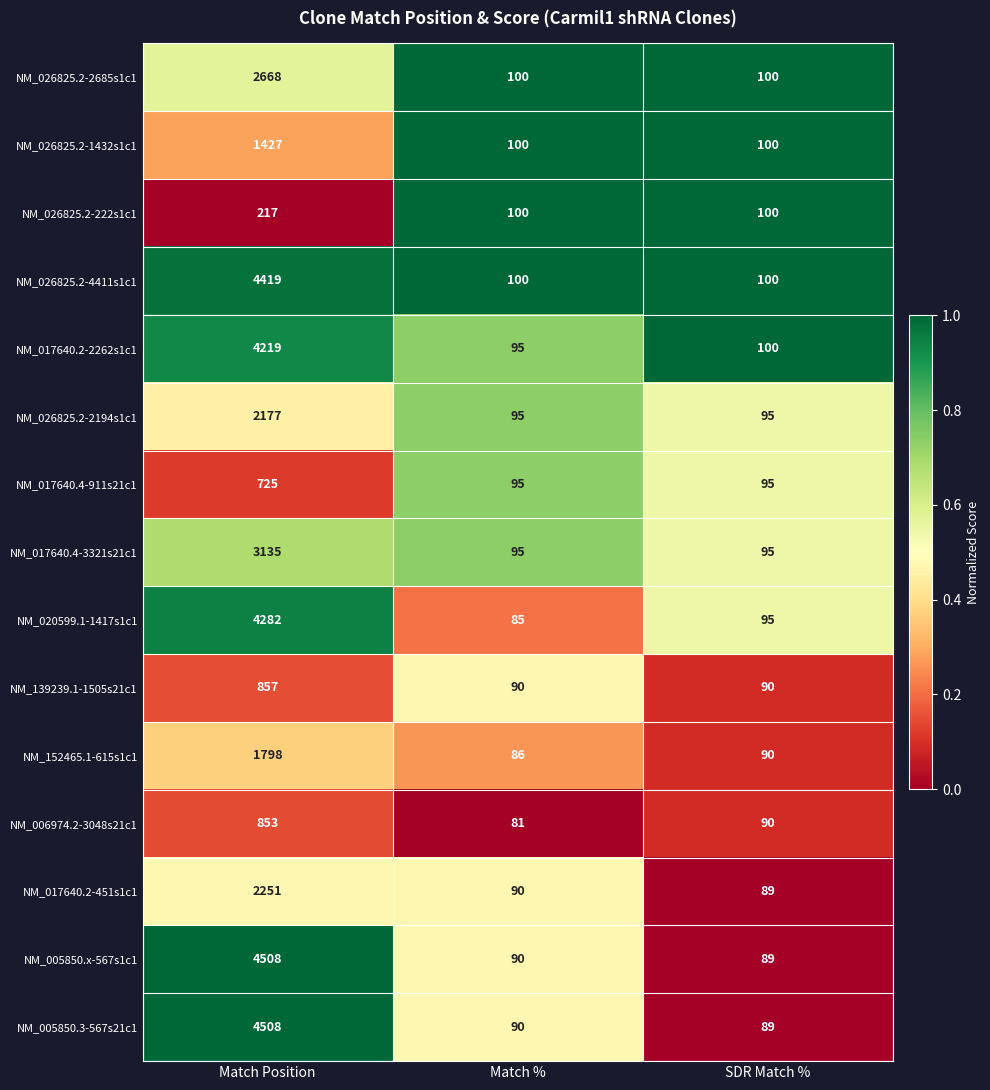

What is the sum of all NM_006974.2-3048s21c1 values?

1024